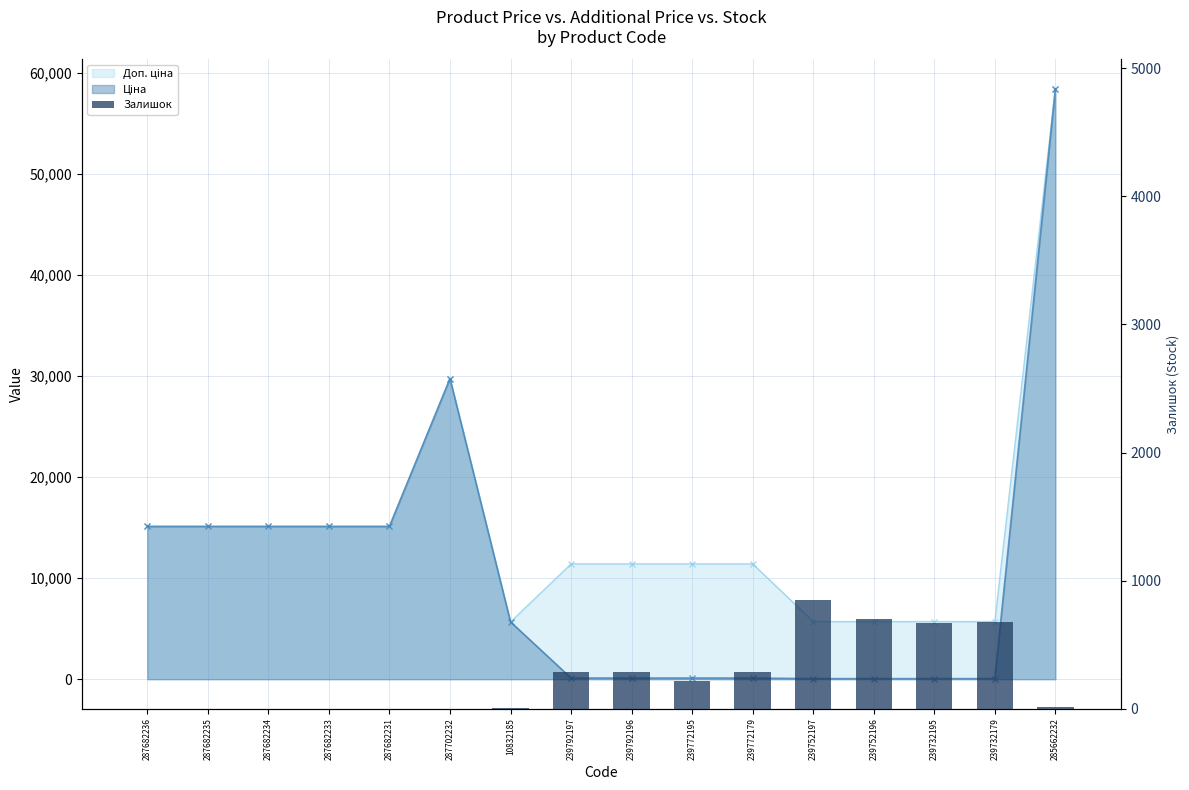

The value at 239732195 is 670. True or false?

True